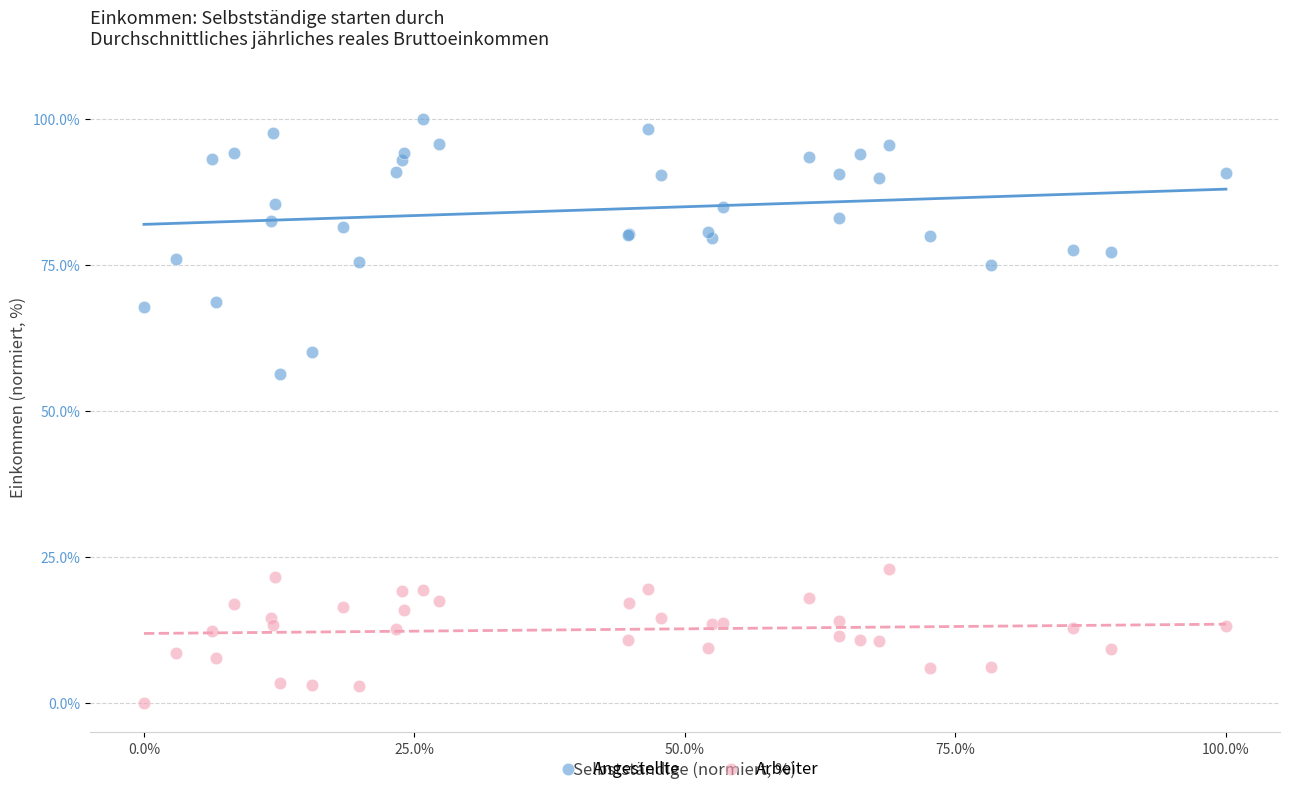

Which series contains the lowest Y value?

Arbeiter